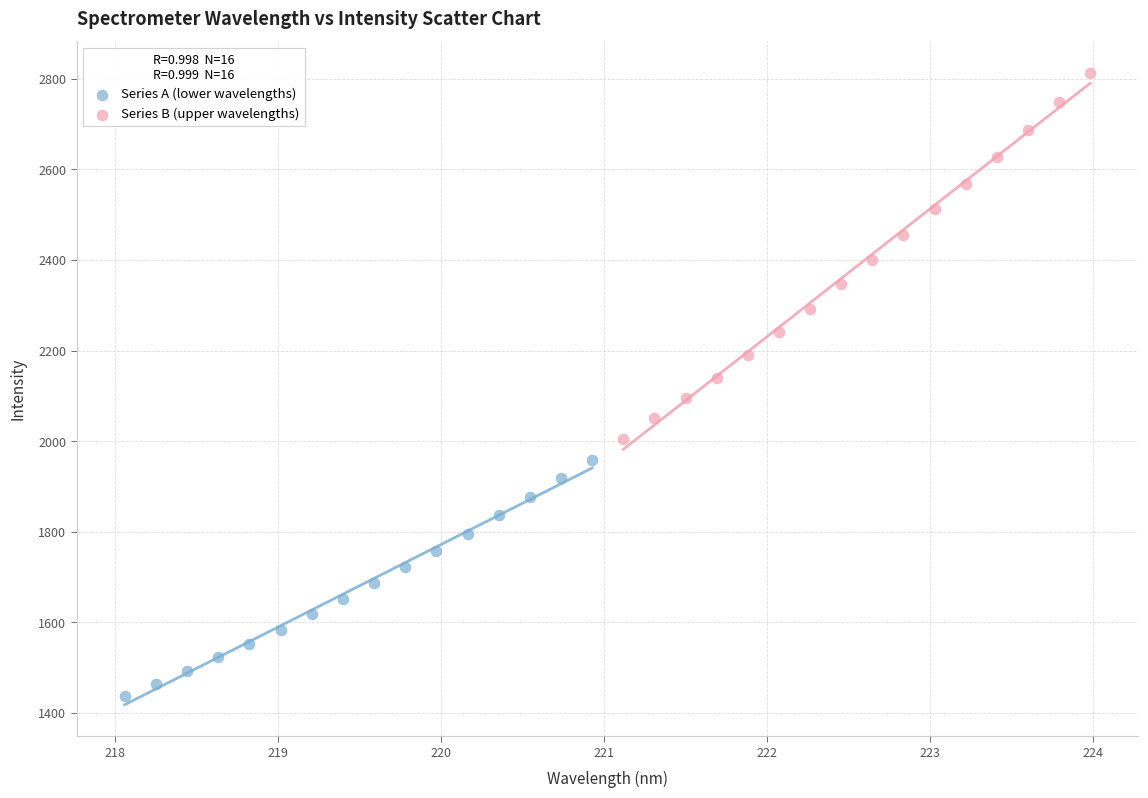

Which series reaches the minimum Y coordinate?

Series A (lower wavelengths)